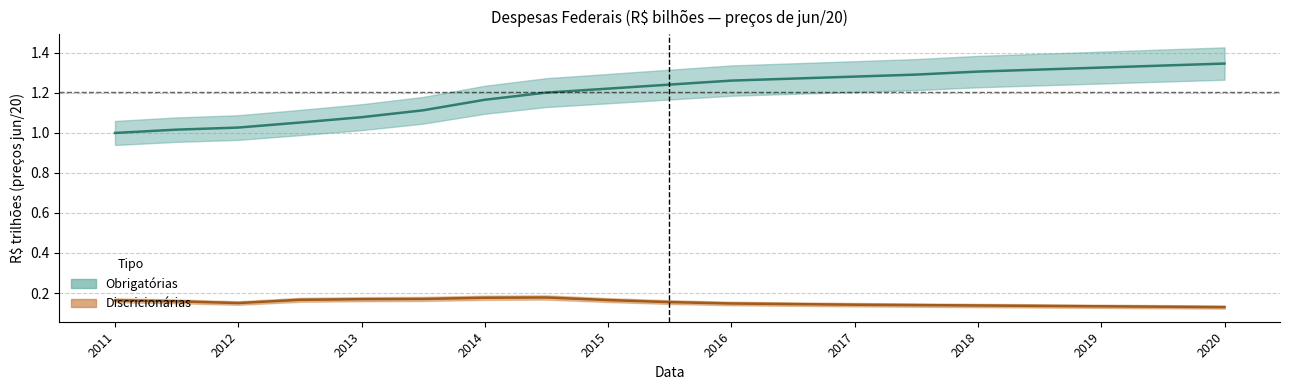

How many distinct data groups are displayed?

2